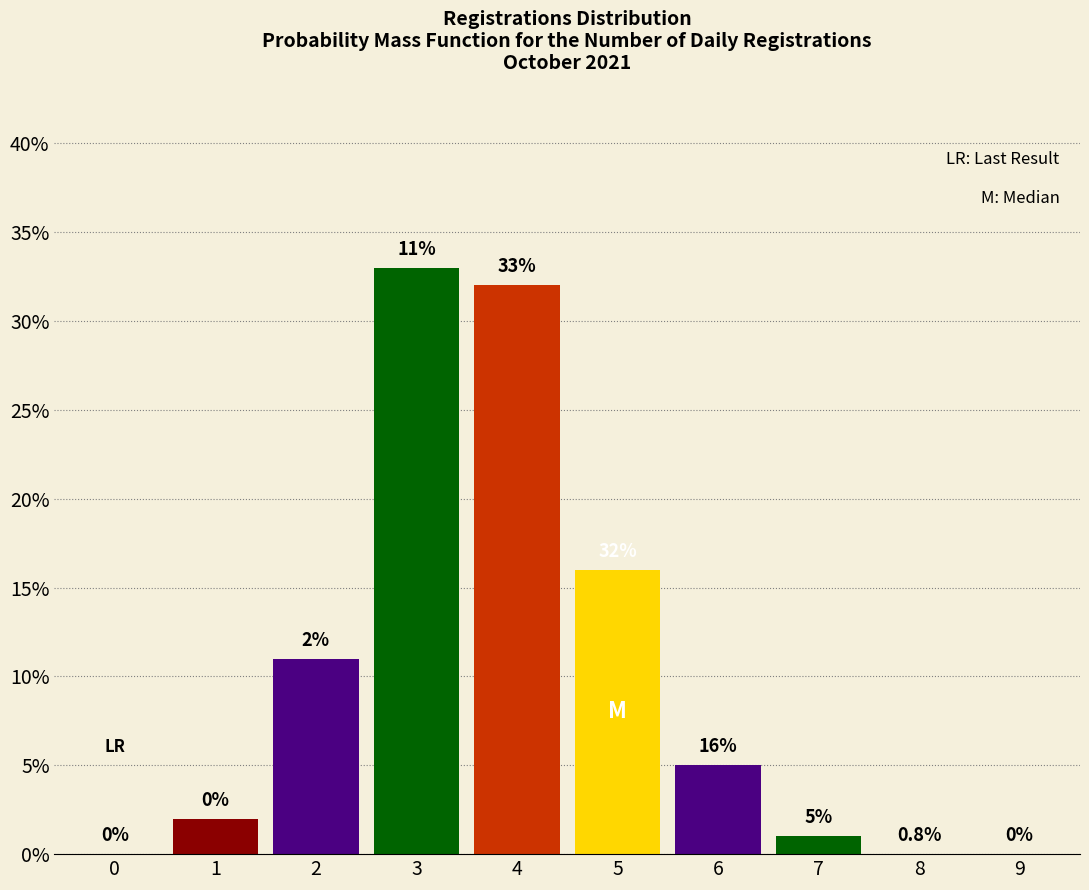

Reading left to right, extract all data points from this chart.

0=0	1=2	2=11	3=33	4=32	5=16	6=5	7=1	8=0	9=0